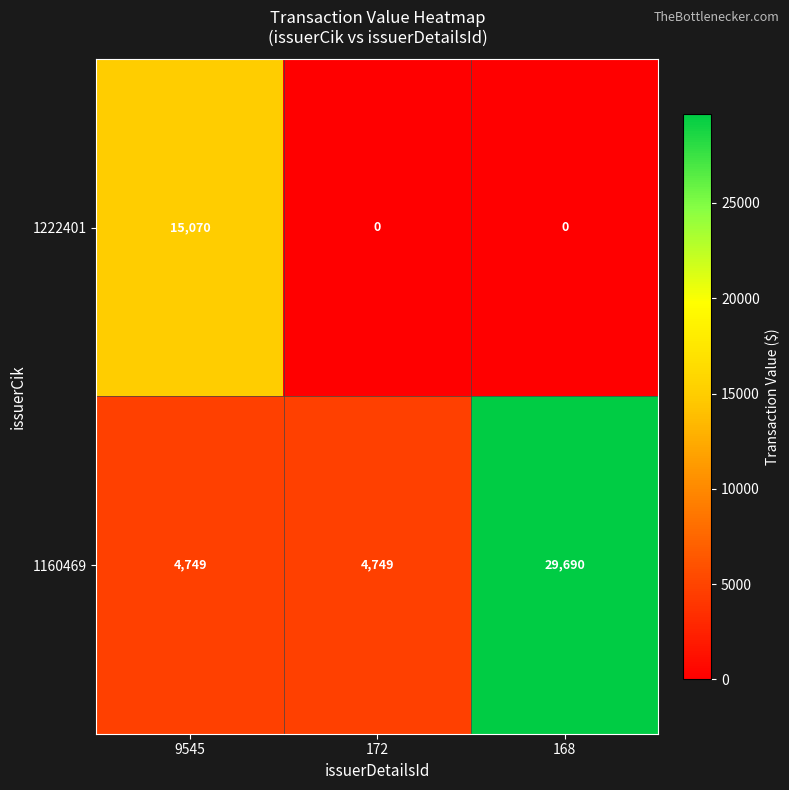

How many distinct data groups are displayed?

2